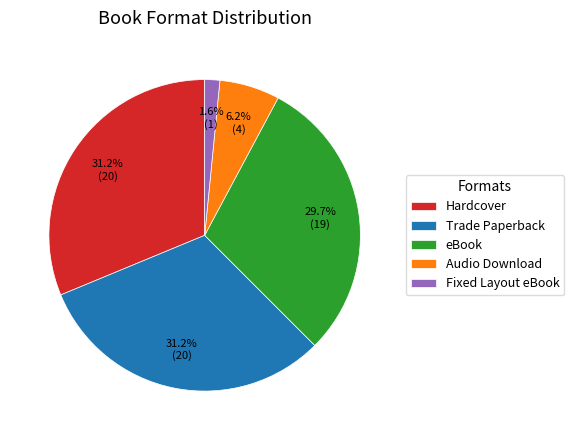

To the nearest percent, what is the average slice percentage?

20%